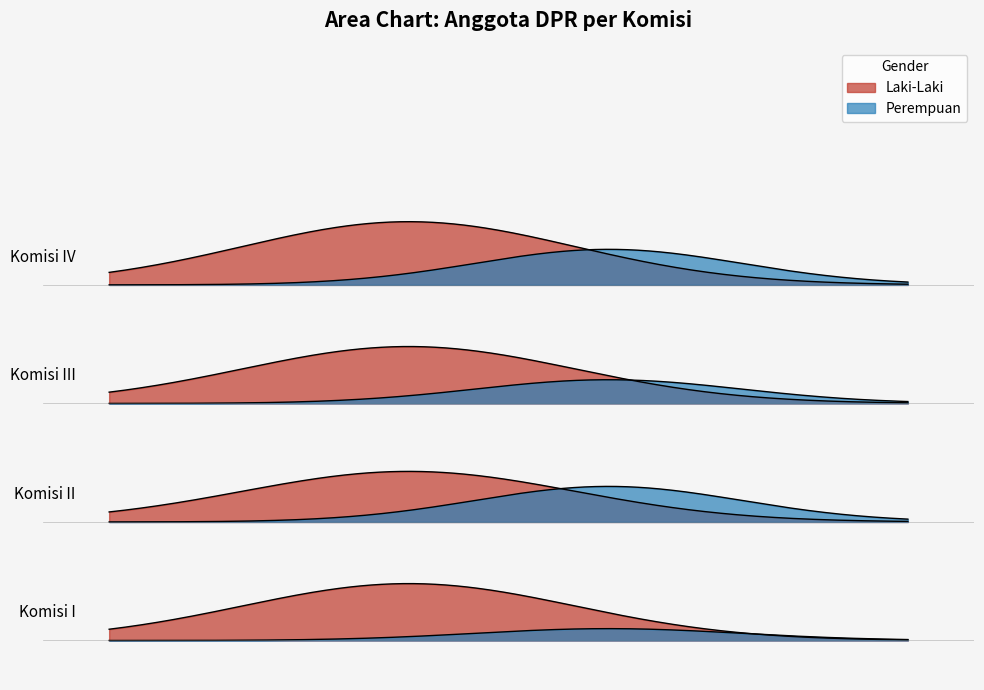

Which category has the highest value across all series?

Komisi IV